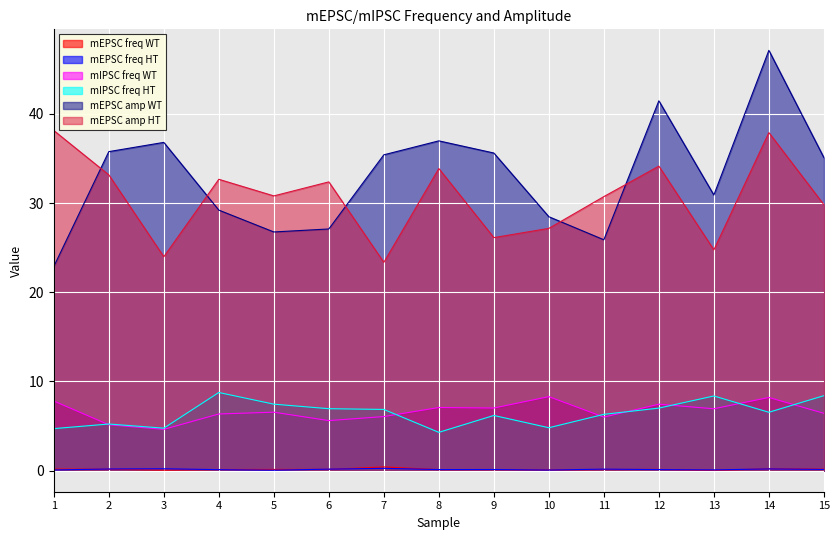

At which label is mIPSC freq HT closest to 6?

9